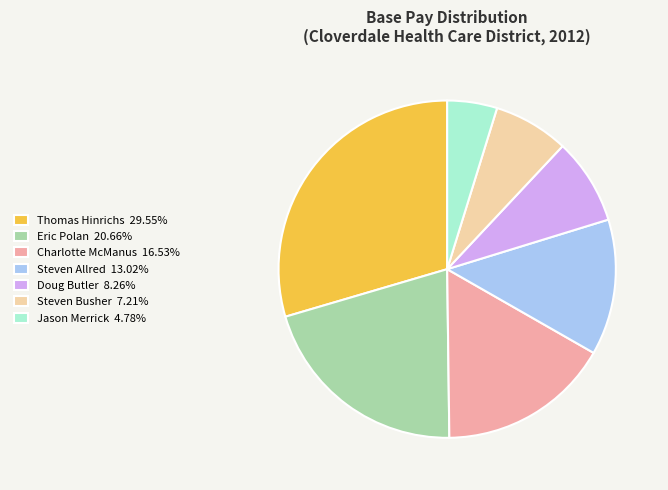

The Jason Merrick slice represents 5% of the pie. True or false?

True